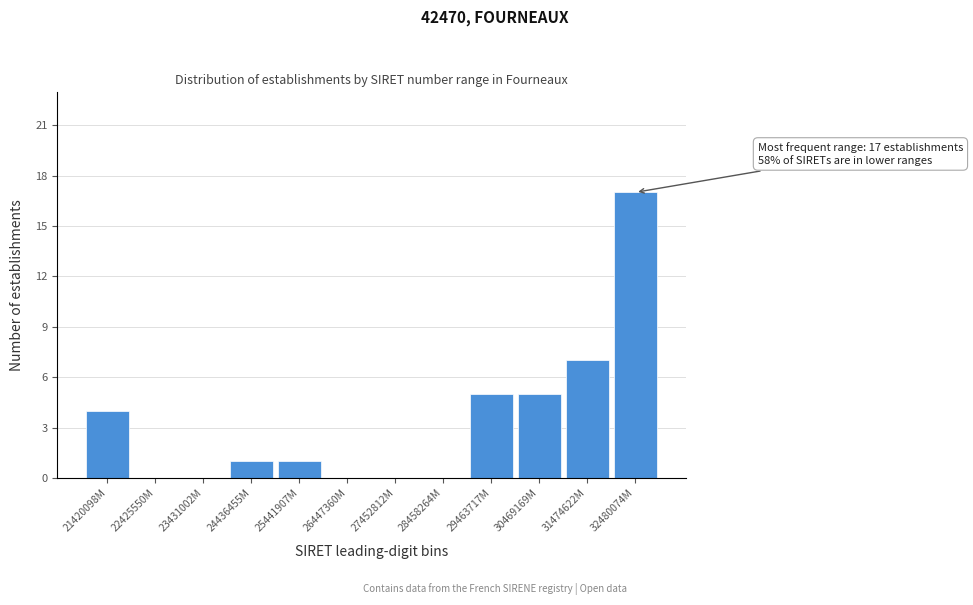

Reading right to left, list all the values displayed in this chart.

32480074M=17	31474622M=7	30469169M=5	29463717M=5	28458264M=0	27452812M=0	26447360M=0	25441907M=1	24436455M=1	23431002M=0	22425550M=0	21420098M=4